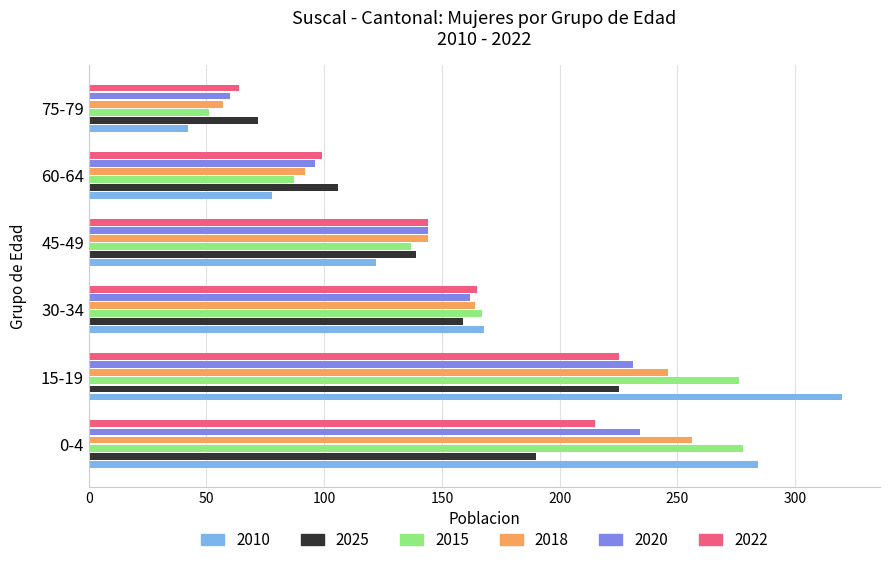

Rank the categories by 2010 value from highest to lowest.

15-19, 0-4, 30-34, 45-49, 60-64, 75-79